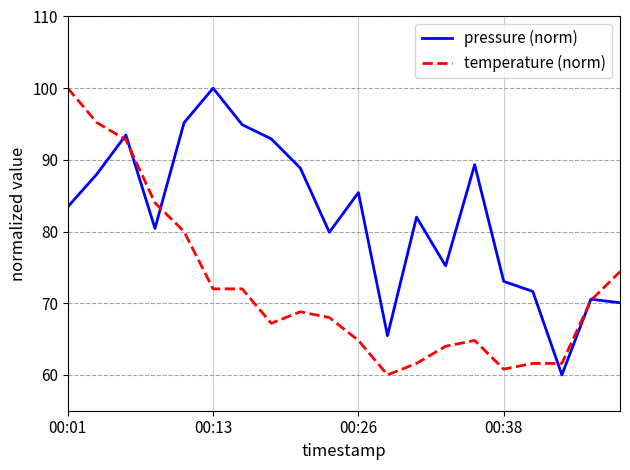

Rank the series by their average value, from lowest to highest.

temperature (norm), pressure (norm)